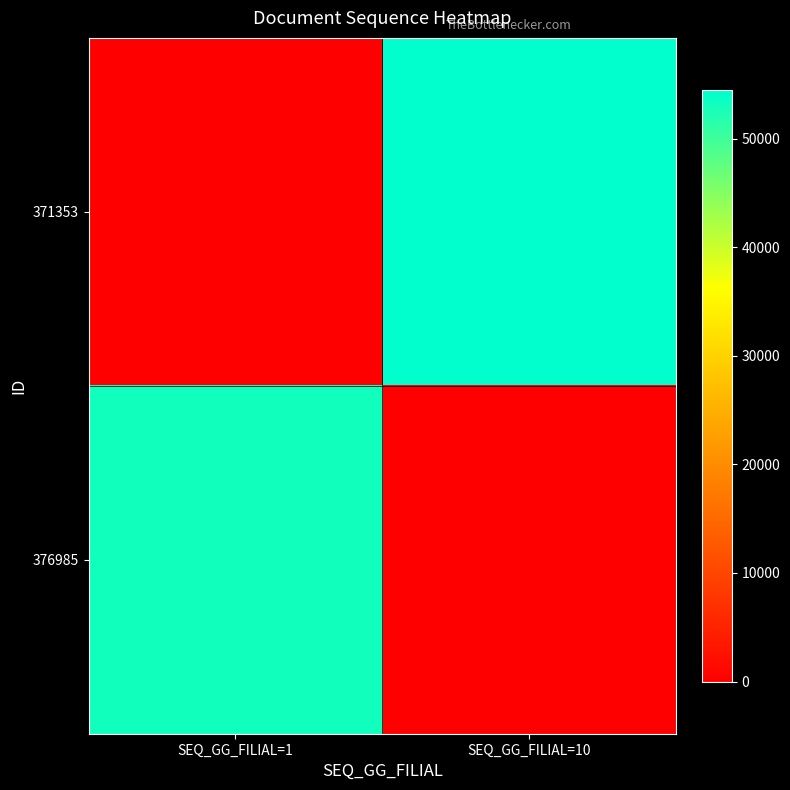

How many series are shown in this chart?

2